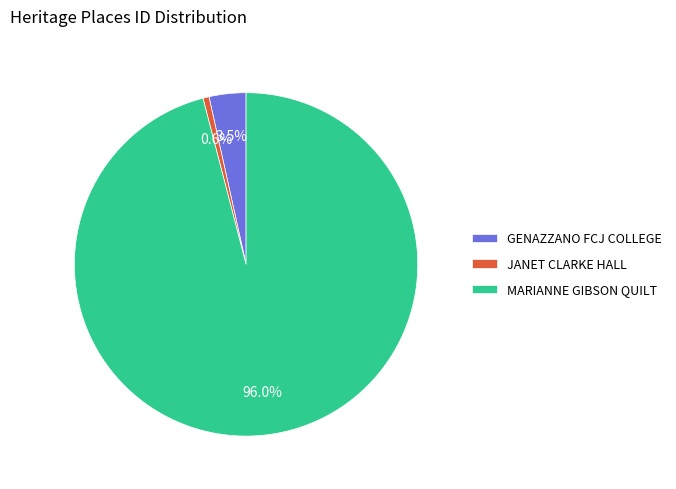

Is there any slice that represents more than half of the pie?

Yes